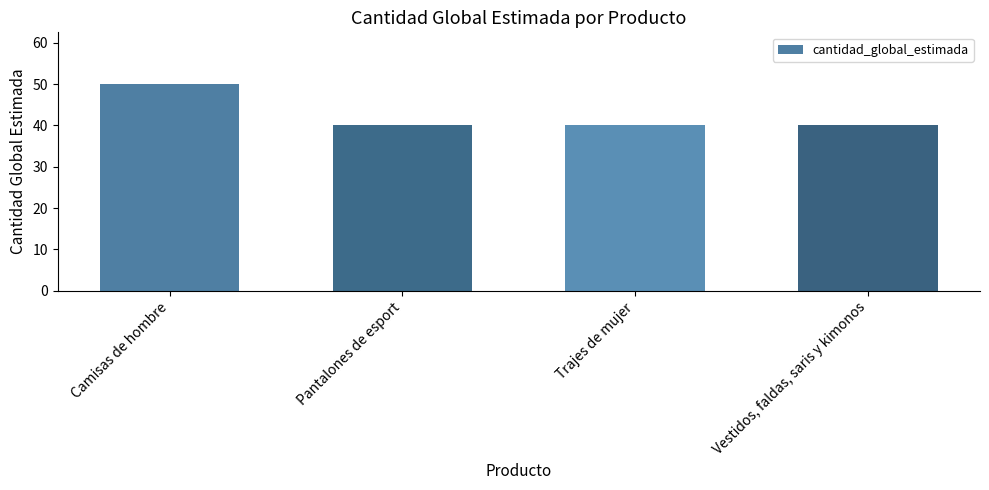

Reading left to right, extract all data points from this chart.

Camisas de hombre=50	Pantalones de esport=40	Trajes de mujer=40	Vestidos, faldas, saris y kimonos=40